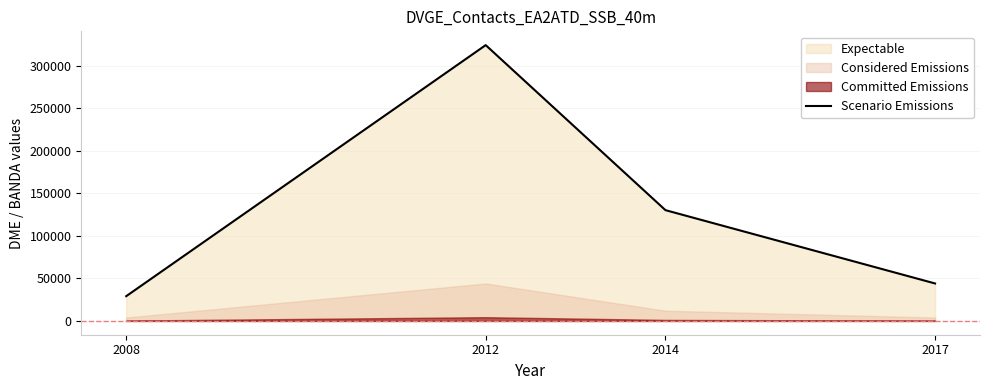

Between 2012 and 2017, which is larger?

2012